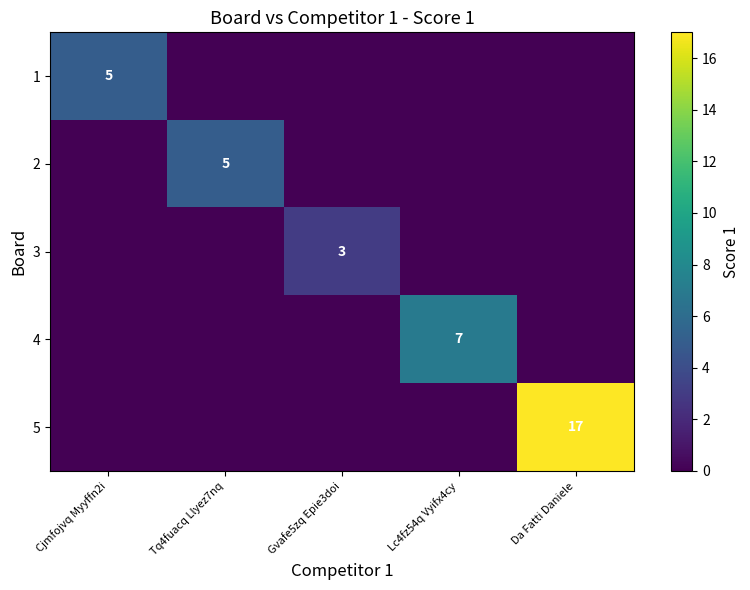

How many categories are shown in the chart?

5